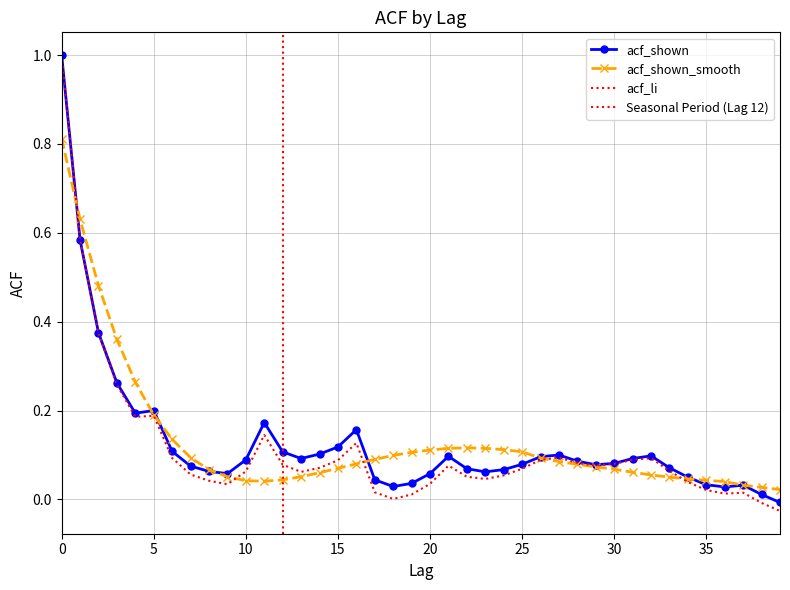

True or false: acf_li has more than 1 interior local peaks.

True